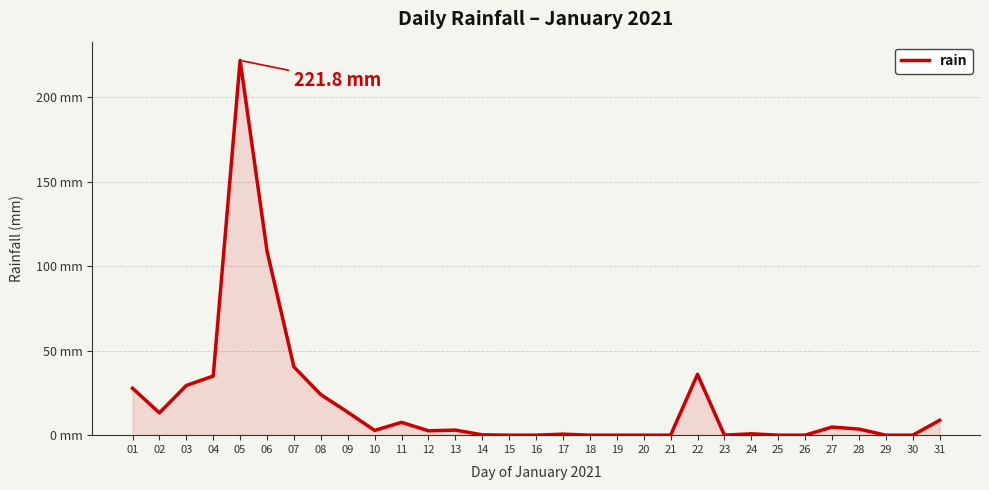

True or false: the data has more than 0 interior local peaks.

True